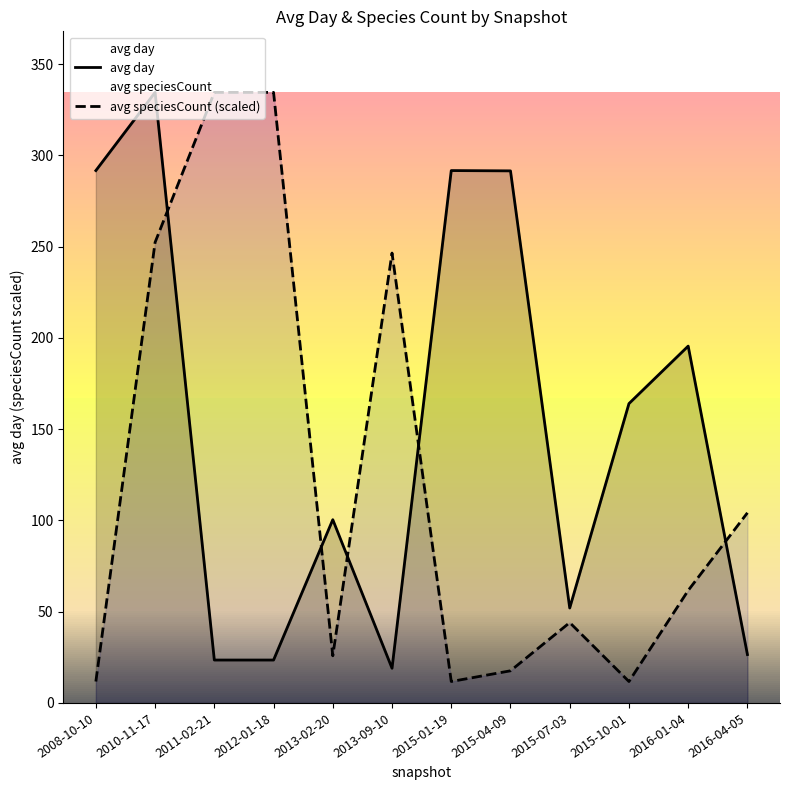

What is the difference between the maximum and minimum values in the avg day series?

315.5